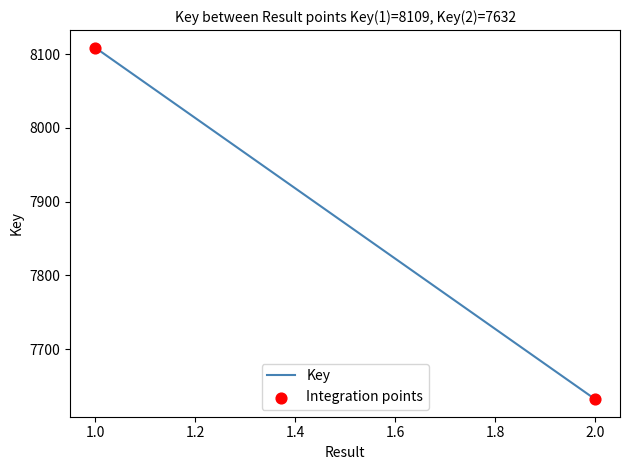

What is the range of Y values (max minus min)?

477